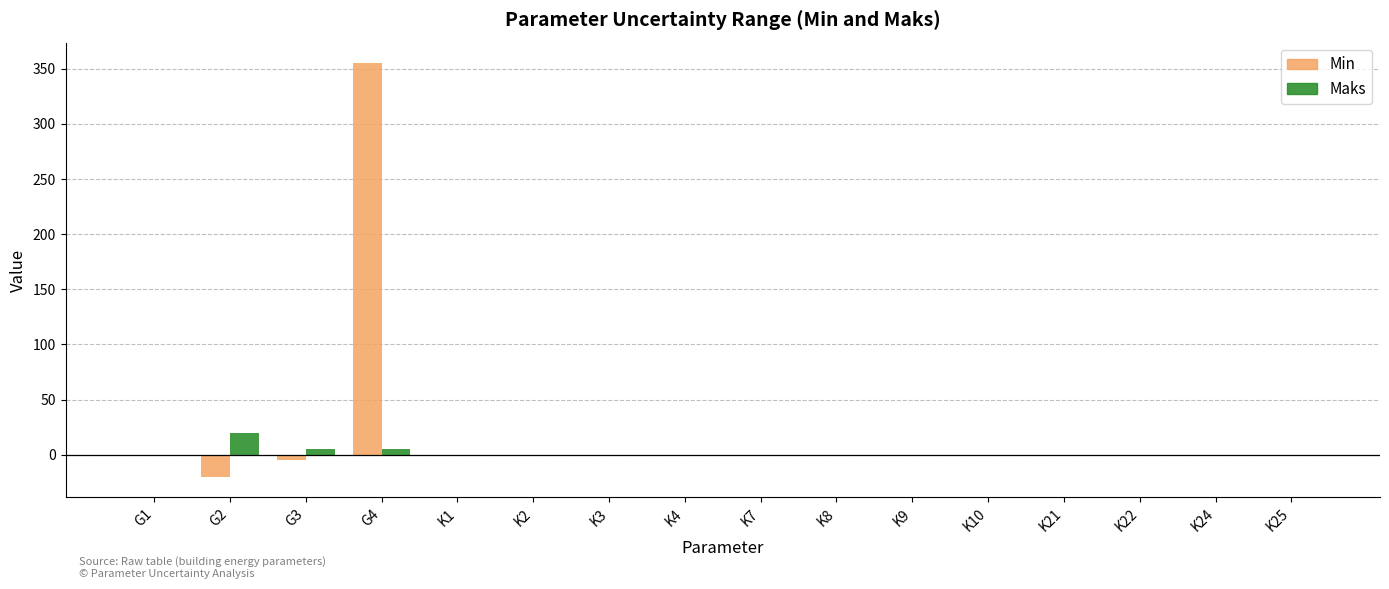

The Min series shows -7.1 at G2. True or false?

False